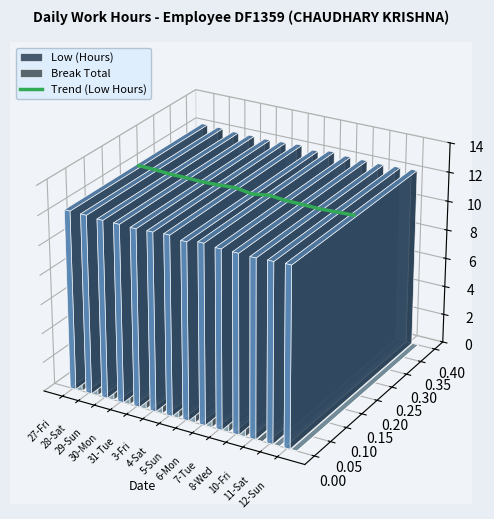

True or false: there are more than 2 points higher than both neighbors.

False